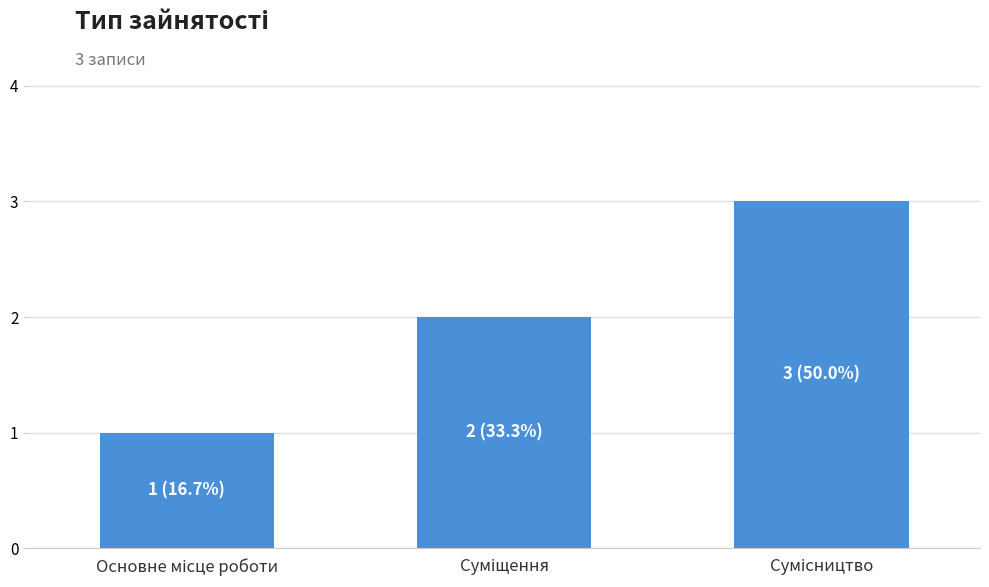

How many distinct data groups are displayed?

1